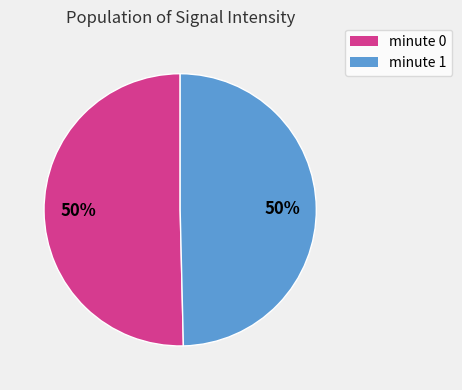

The minute 1 slice represents 50% of the pie. True or false?

True